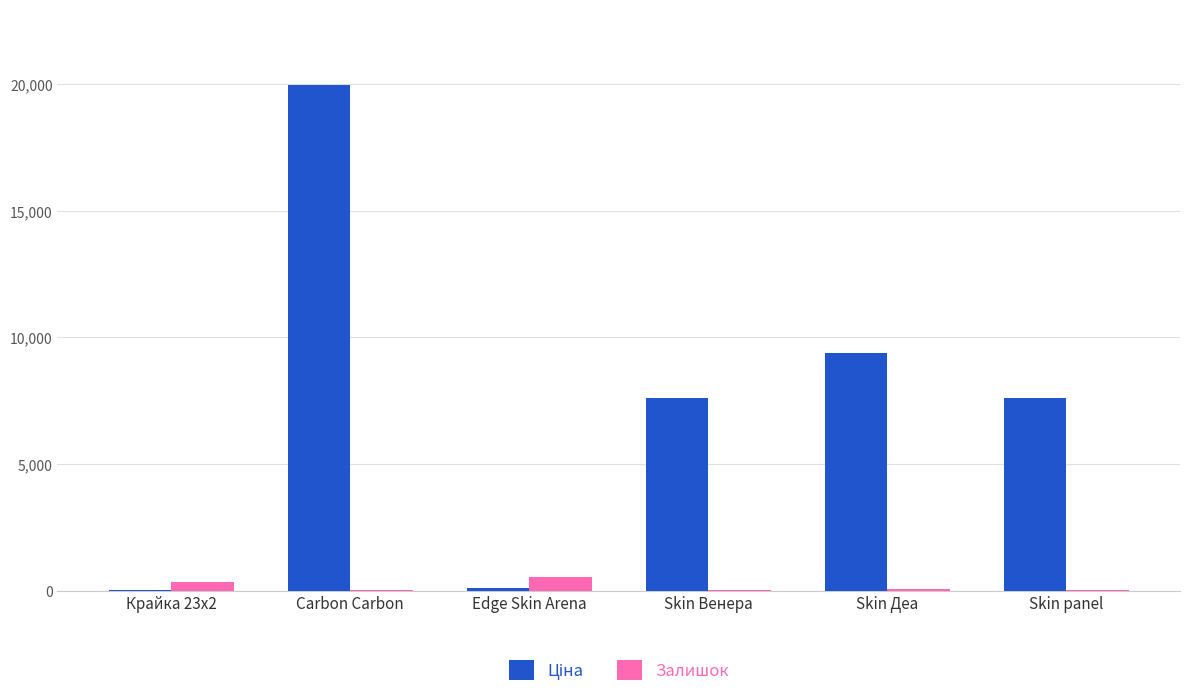

Which category has the highest value across all series?

Carbon Carbon